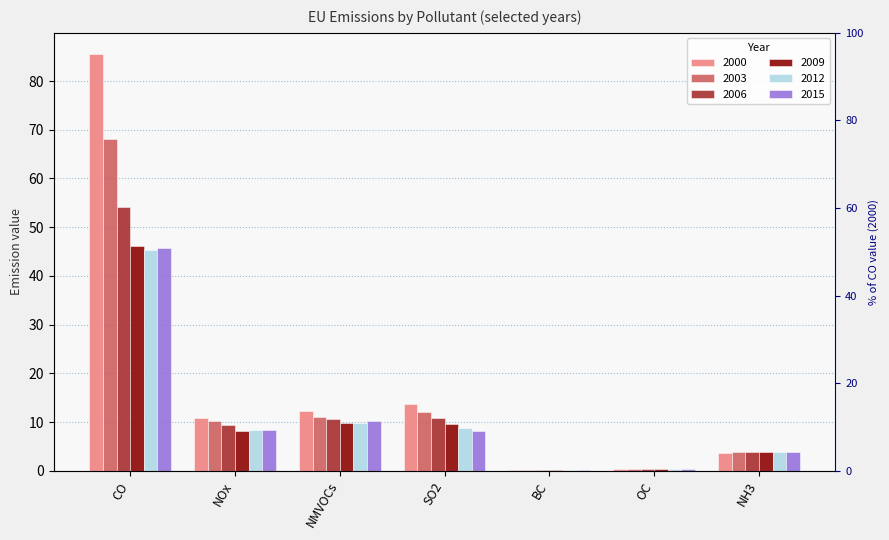

Reading left to right, list all the values displayed in this chart.

2000: CO=85.6	NOx=10.9	NMVOCs=12.2	SO2=13.7	BC=0.2	OC=0.4	NH3=3.6
2003: CO=68.1	NOx=10.2	NMVOCs=11.1	SO2=12.0	BC=0.2	OC=0.3	NH3=3.8
2006: CO=54.2	NOx=9.5	NMVOCs=10.7	SO2=10.9	BC=0.2	OC=0.3	NH3=3.9
2009: CO=46.1	NOx=8.1	NMVOCs=9.9	SO2=9.7	BC=0.2	OC=0.3	NH3=3.8
2012: CO=45.4	NOx=8.3	NMVOCs=9.9	SO2=8.9	BC=0.2	OC=0.3	NH3=3.9
2015: CO=45.7	NOx=8.4	NMVOCs=10.2	SO2=8.1	BC=0.2	OC=0.3	NH3=3.9